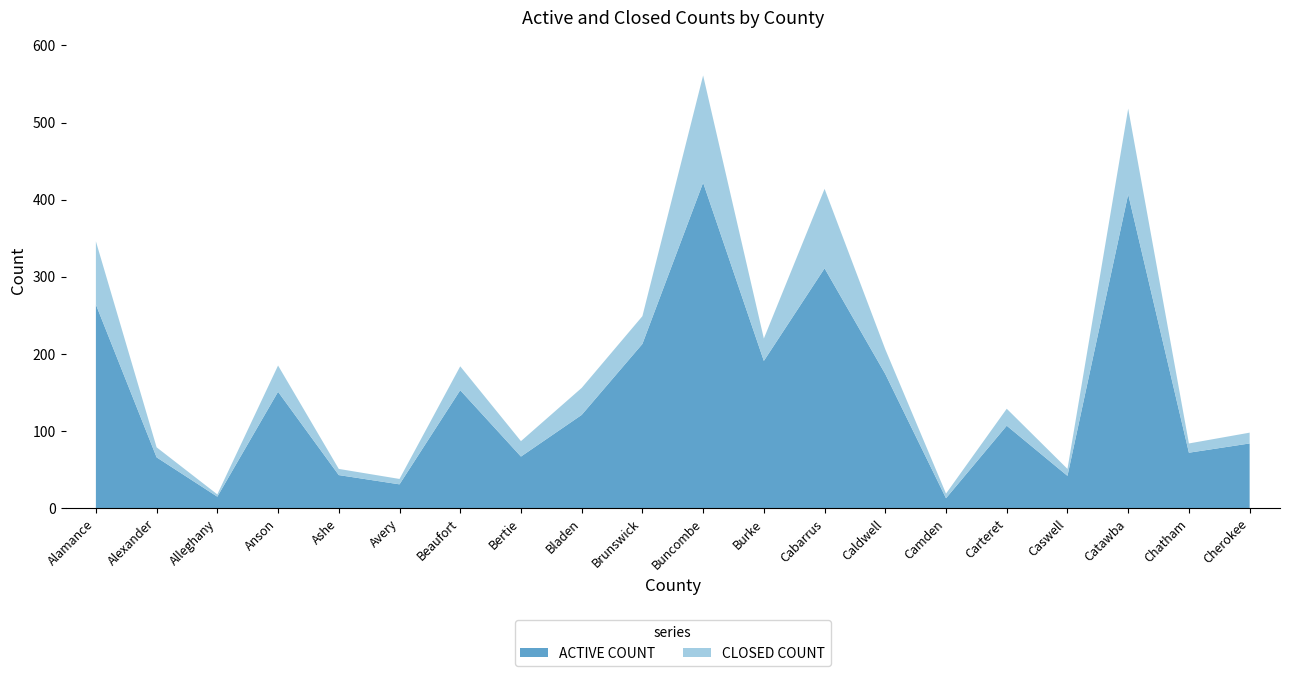

Reading right to left, what are all the values shown in this chart?

ACTIVE COUNT: 84	72	407	42	107	13	174	311	191	422	213	121	67	153	31	43	151	15	66	264
CLOSED COUNT: 14	12	111	9	22	6	32	103	29	139	36	35	20	31	7	8	34	3	13	82